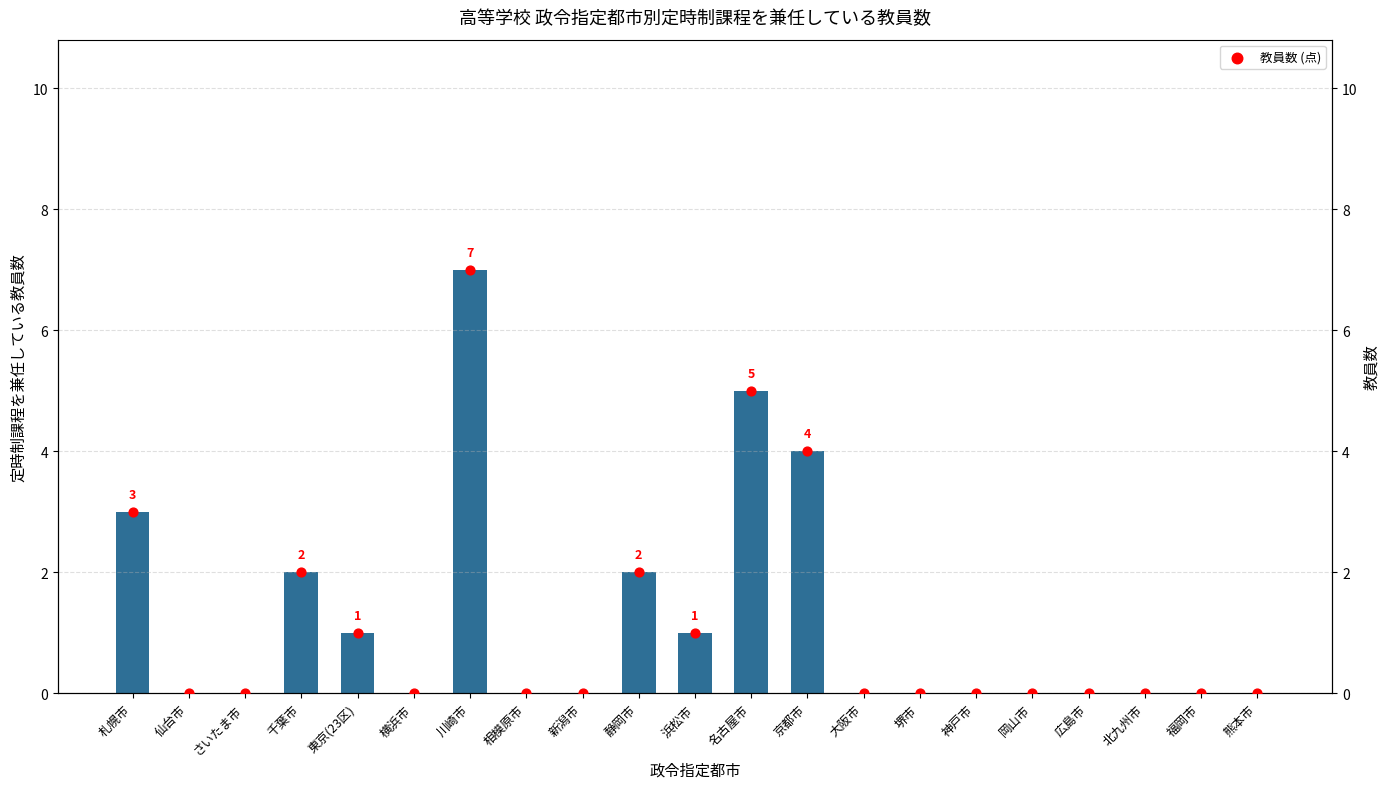

Which series reaches the minimum Y coordinate?

定時制課程を兼任している教員数